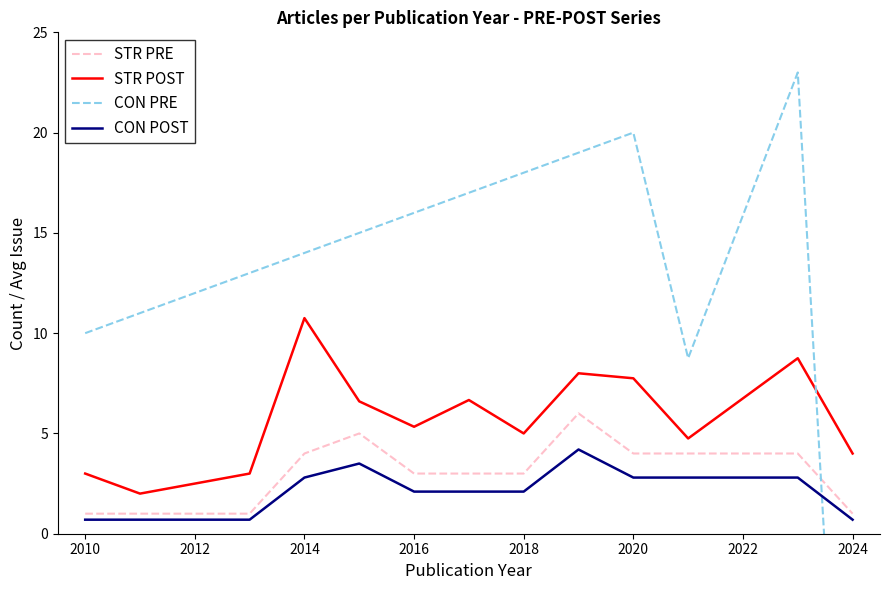

Reading left to right, list all the values displayed in this chart.

STR PRE: 1.0	1.0	1.0	4.0	5.0	3.0	3.0	3.0	6.0	4.0	4.0	4.0	1.0
STR POST: 3.0	2.0	3.0	10.8	6.6	5.3	6.7	5.0	8.0	7.8	4.8	8.8	4.0
CON PRE: 10.0	11.0	13.0	14.0	15.0	16.0	17.0	18.0	19.0	20.0	8.8	23.0	-25.0
CON POST: 0.7	0.7	0.7	2.8	3.5	2.1	2.1	2.1	4.2	2.8	2.8	2.8	0.7